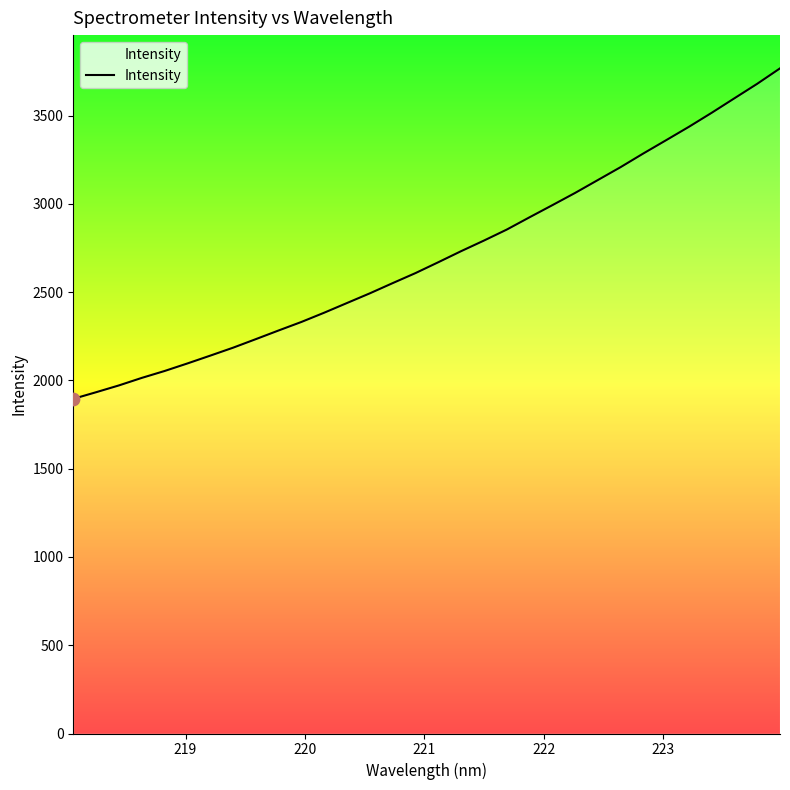

What is the difference between the maximum and minimum values?

1872.0